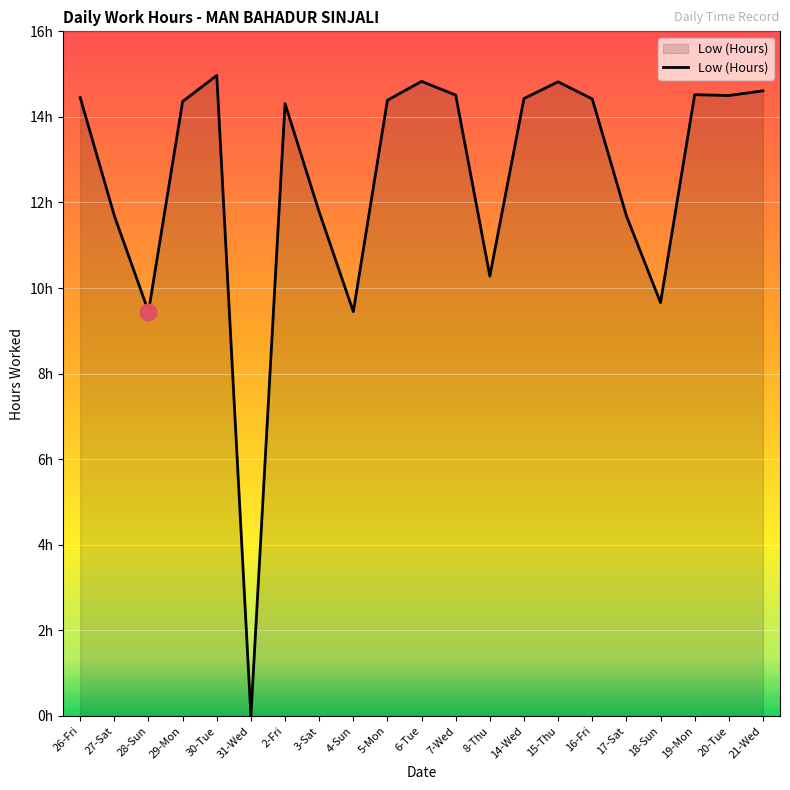

What position from the left is 16-Fri?

16